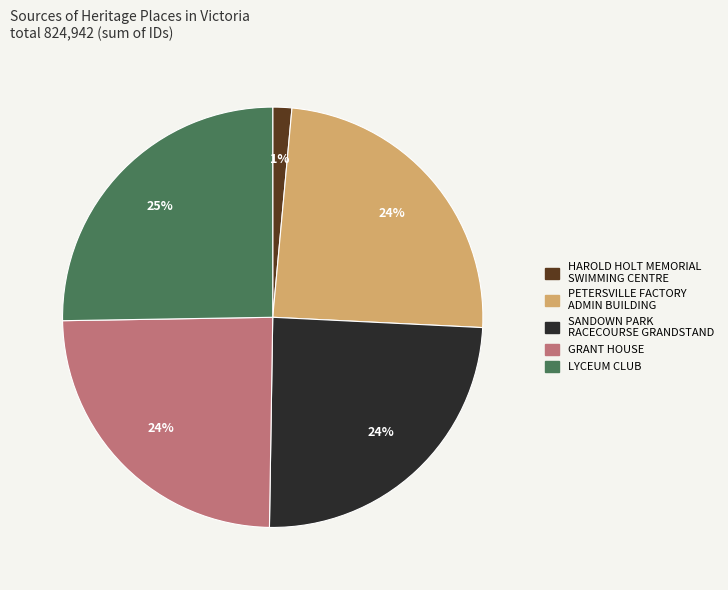

How many segments does this pie chart have?

5